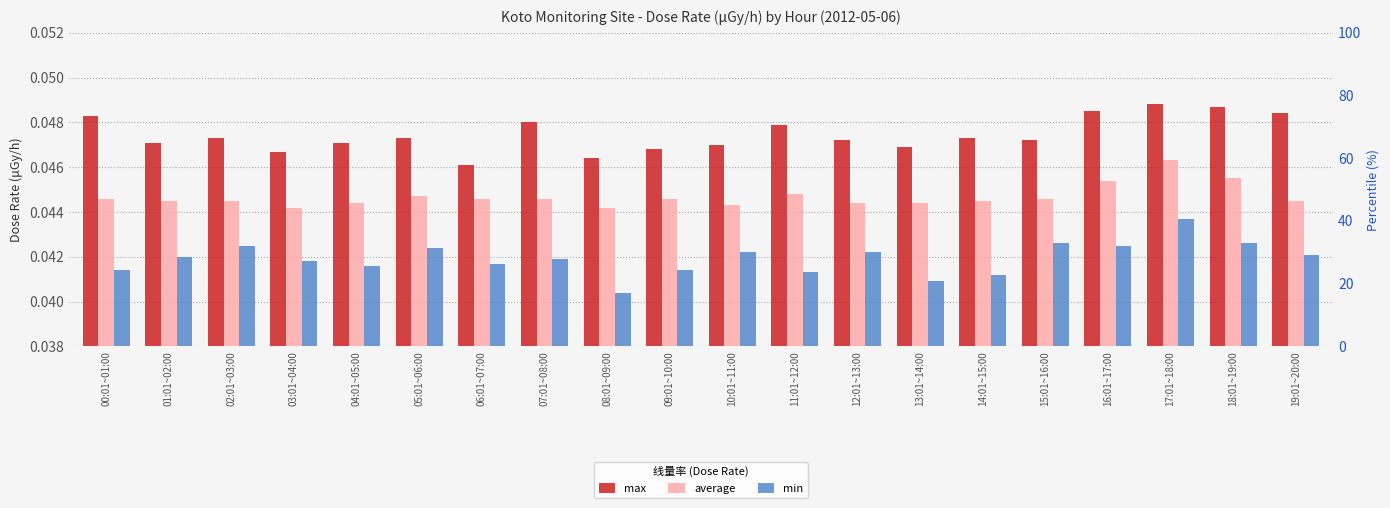

The value of max at 06:01~07:00 is 0.1. True or false?

False